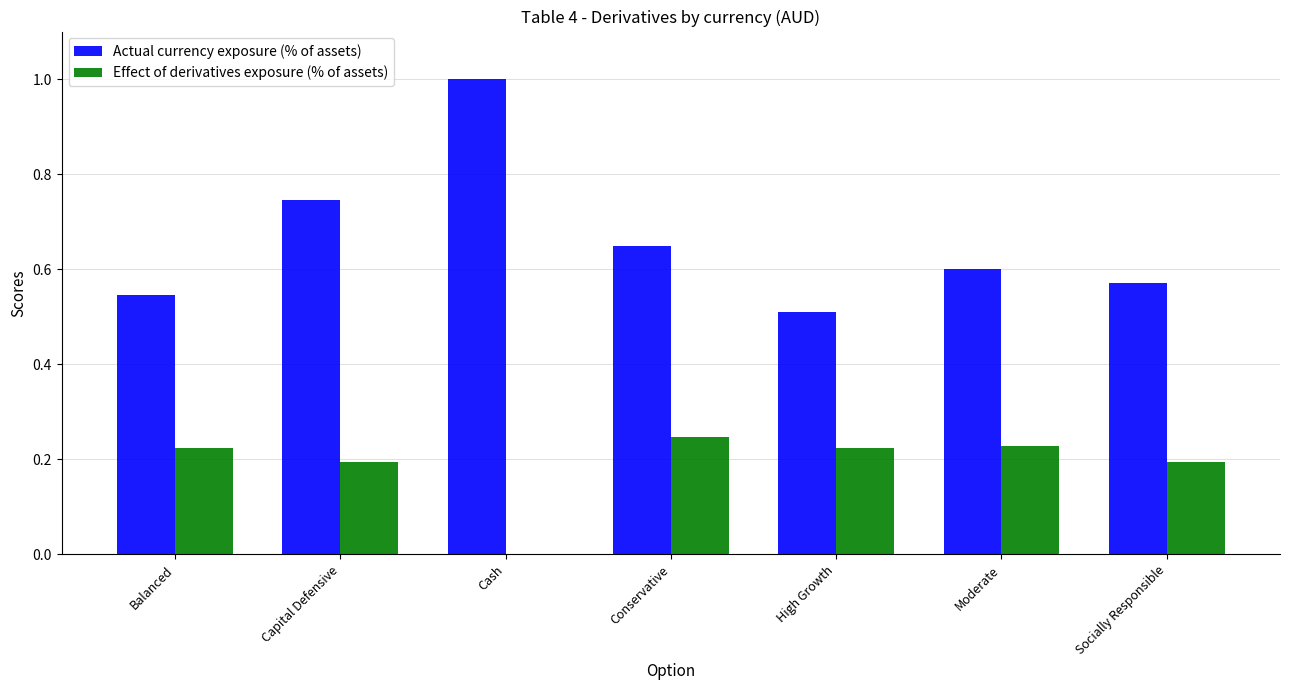

Count the Effect of derivatives exposure (% of assets) values in the range 0 to 1.

7